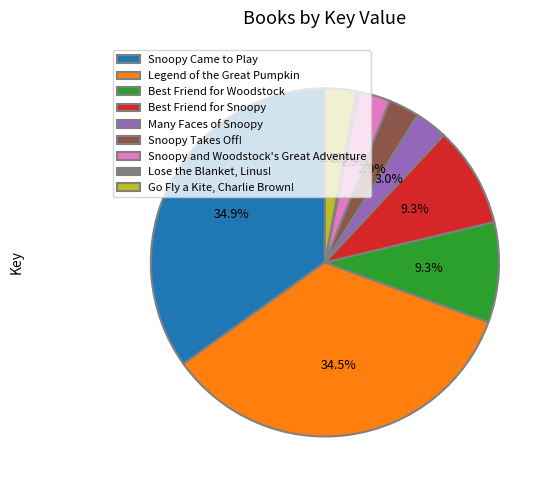

Is it true that Best Friend for Snoopy is 9% of the pie?

True